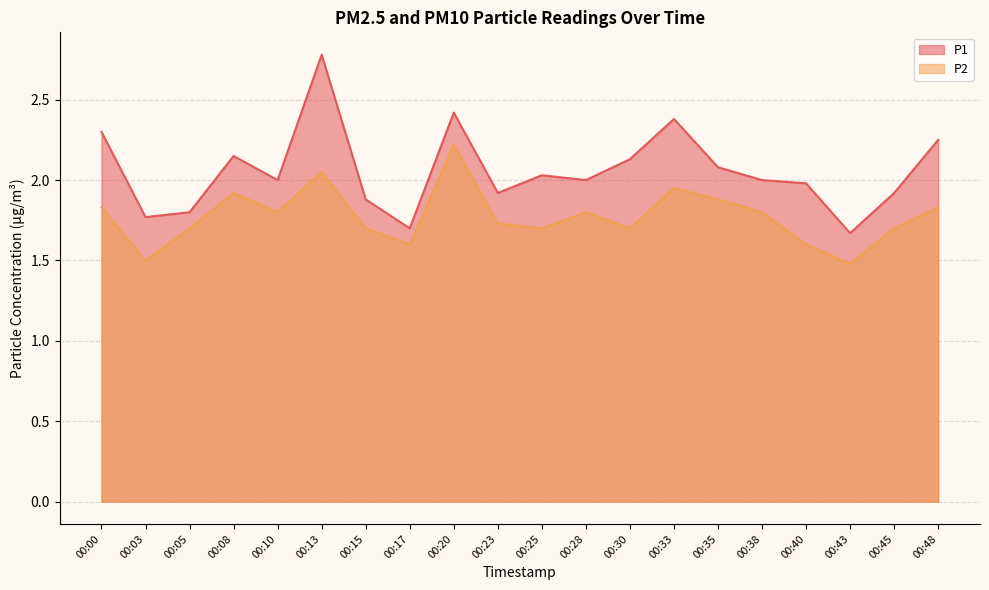

What is the minimum value shown in the chart?

1.5